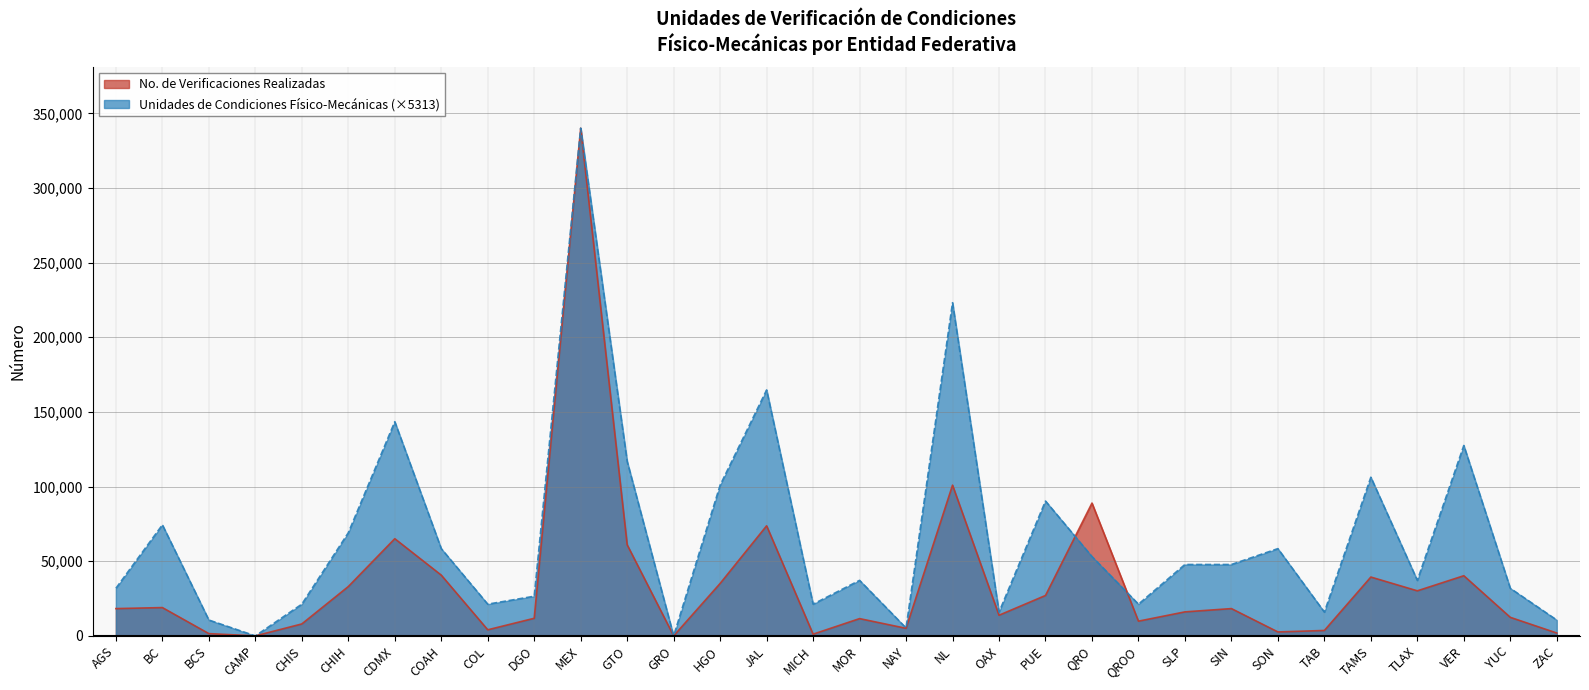

Which label corresponds to the smallest value in the chart?

CAMP